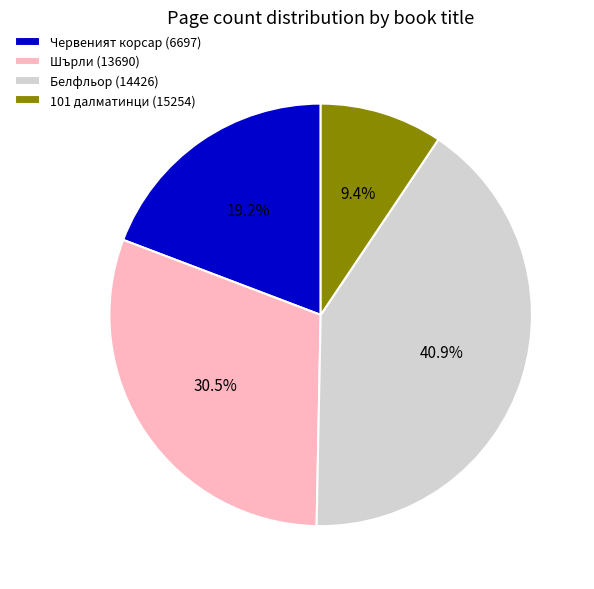

Rank the categories by value from highest to lowest.

Белфльор (14426), Шърли (13690), Червеният корсар (6697), 101 далматинци (15254)